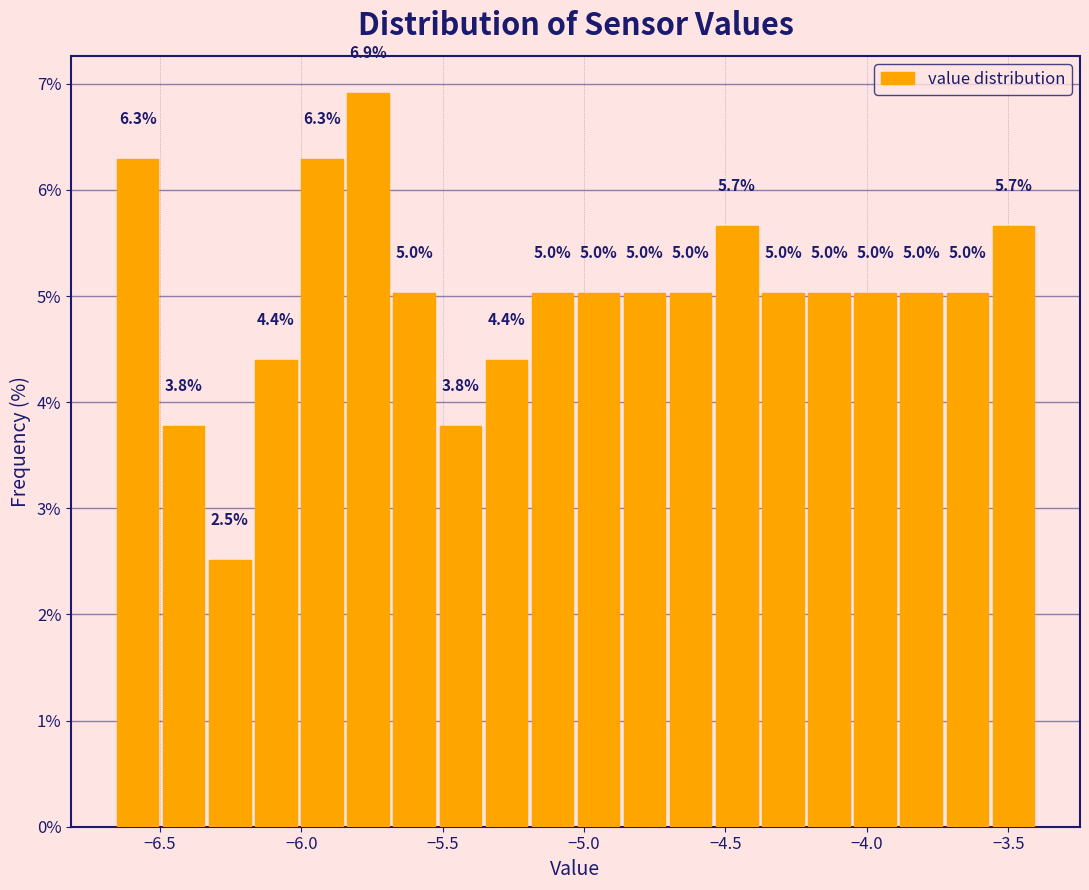

Read against the x-axis, roughly where is the centre of the tallest bar?

-5.75